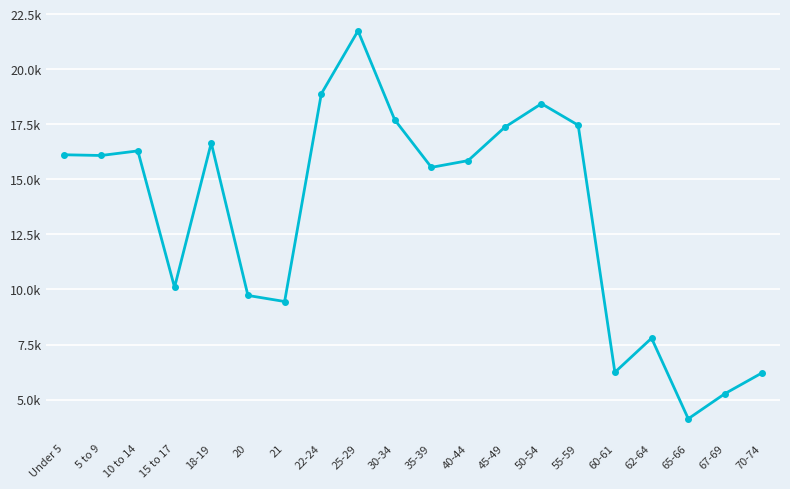

What is the minimum value shown in the chart?

4128